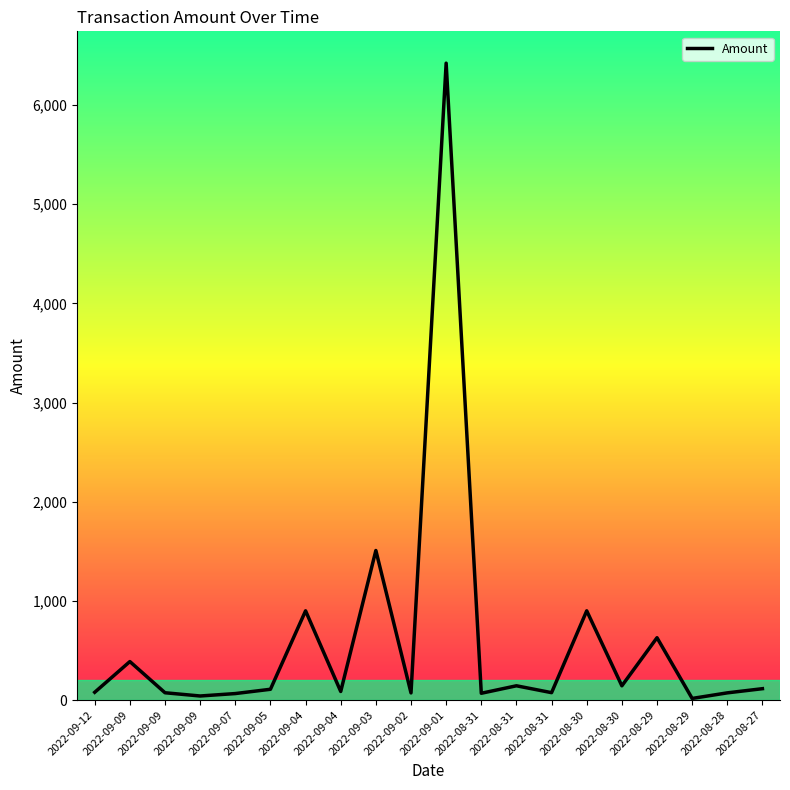

Reading left to right, transcribe all the data shown in this chart.

2022-09-12=78.6	2022-09-09=388.3	2022-09-09=73.9	2022-09-09=41.2	2022-09-07=65.7	2022-09-05=109.0	2022-09-04=900.0	2022-09-04=86.8	2022-09-03=1508.4	2022-09-02=72.2	2022-09-01=6422.4	2022-08-31=68.7	2022-08-31=144.1	2022-08-31=74.8	2022-08-30=900.0	2022-08-30=143.8	2022-08-29=628.8	2022-08-29=16.6	2022-08-28=72.8	2022-08-27=114.9